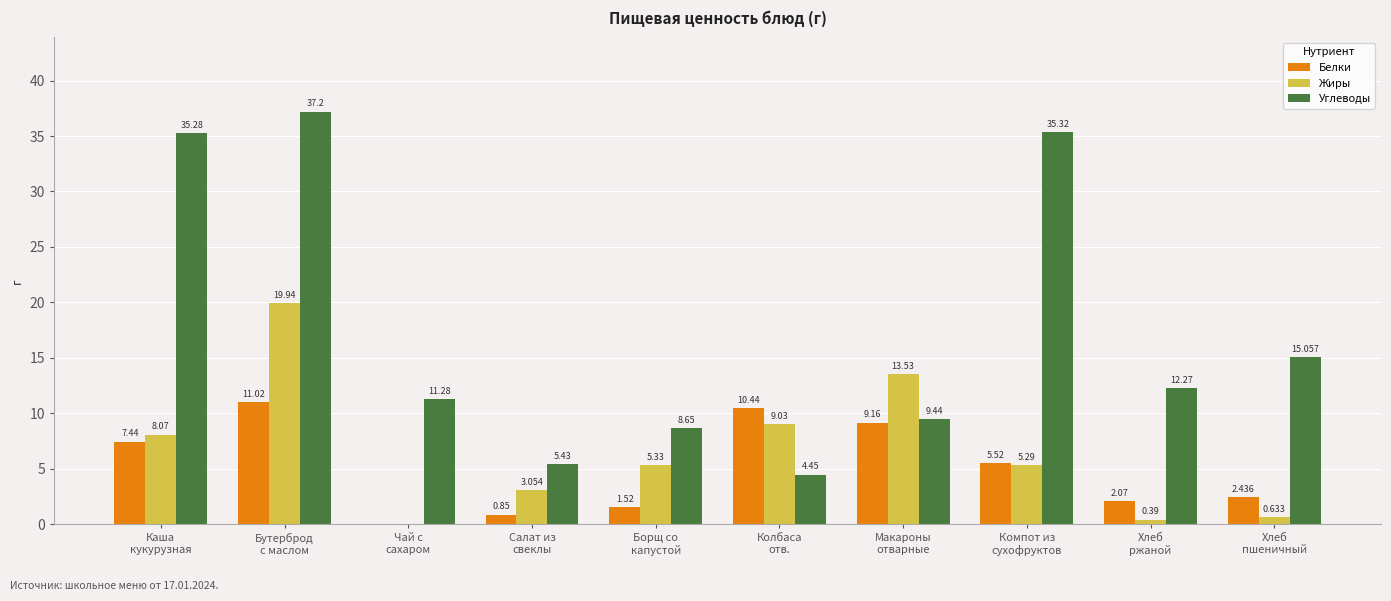

Count the number of categories in the chart.

10